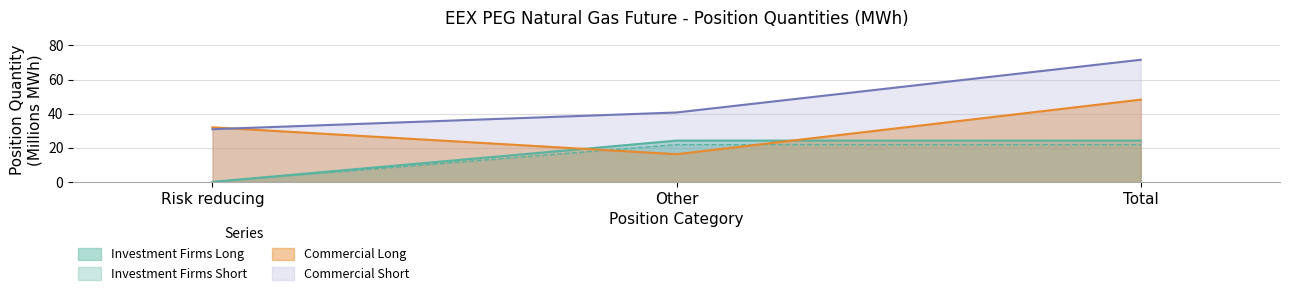

Count the number of data series in this chart.

4